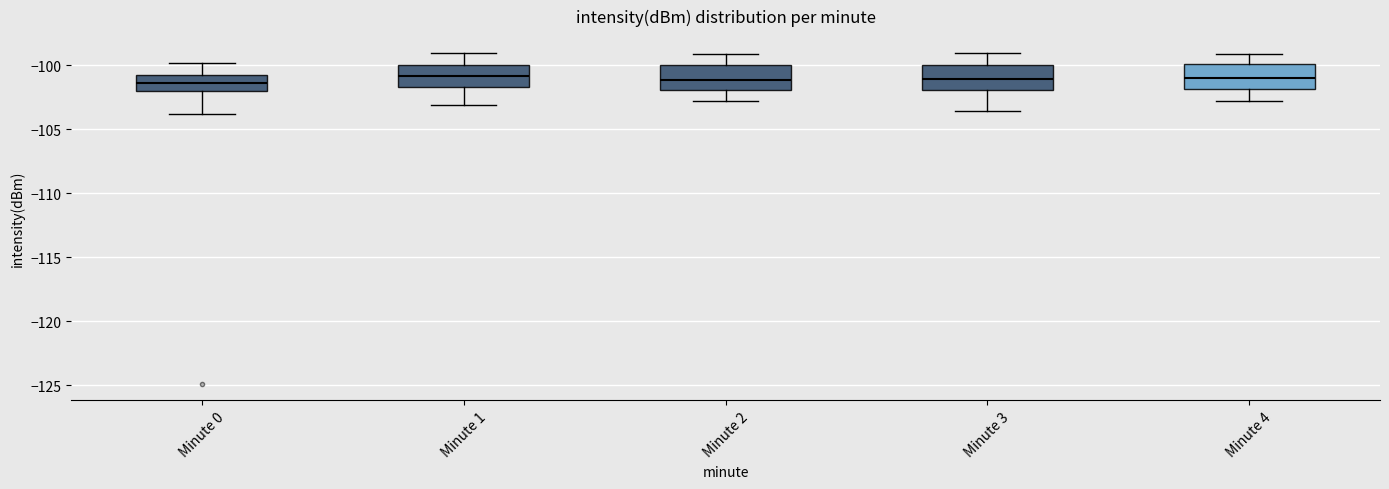

Reading left to right, read every box against the y-axis: the position of its median line, the range the box covers, and the ends of its whiskers. The values are not printed on the chart, so give them approximately, as read against the axis.

Minute 0: median -101.5, box -102.0 to -101.0, whiskers -104.0 to -100.0
Minute 1: median -101.0, box -101.5 to -100.0, whiskers -103.0 to -99.0
Minute 2: median -101.0, box -102.0 to -100.0, whiskers -103.0 to -99.0
Minute 3: median -101.0, box -102.0 to -100.0, whiskers -103.5 to -99.0
Minute 4: median -101.0, box -102.0 to -100.0, whiskers -103.0 to -99.0